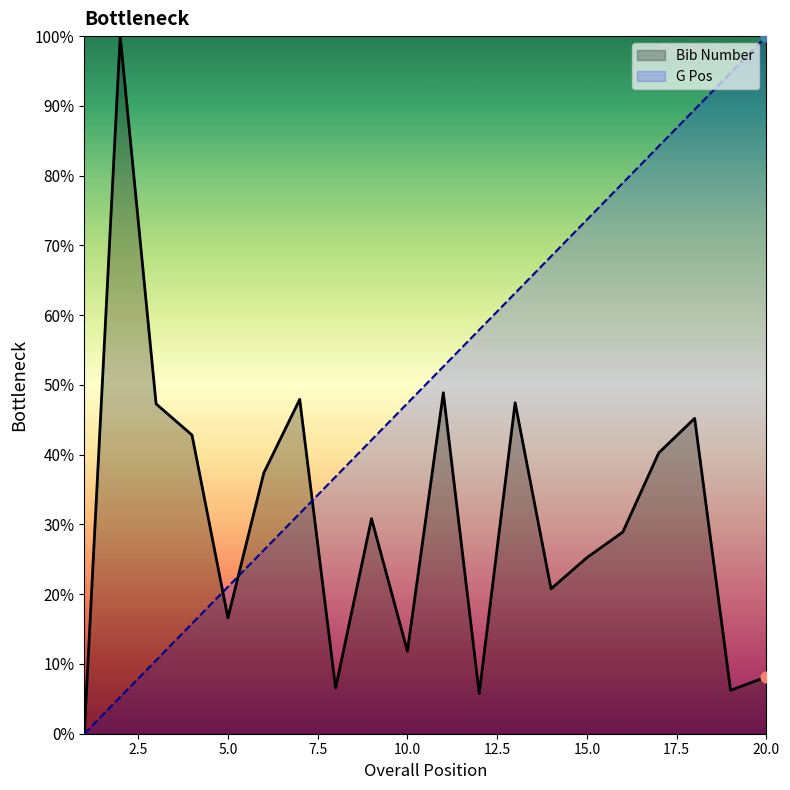

Is the value of Bib Number at 12 greater than the value of G Pos at 6?

No